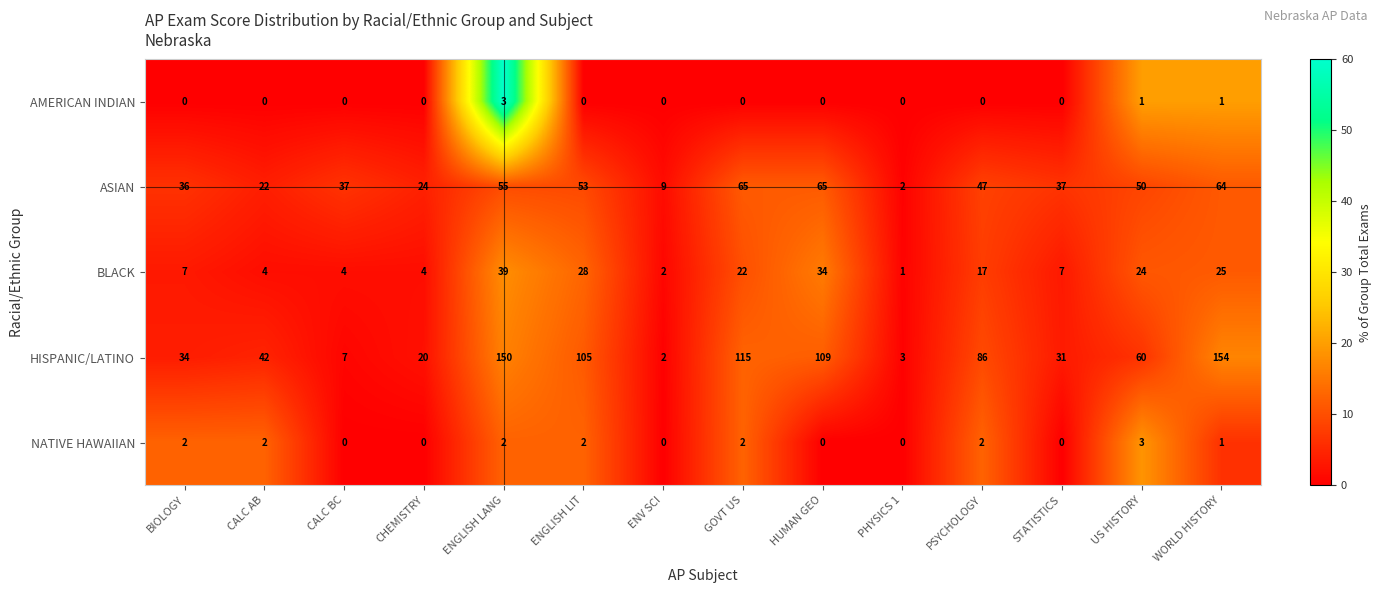

Which series has the widest spread of values?

HISPANIC/LATINO